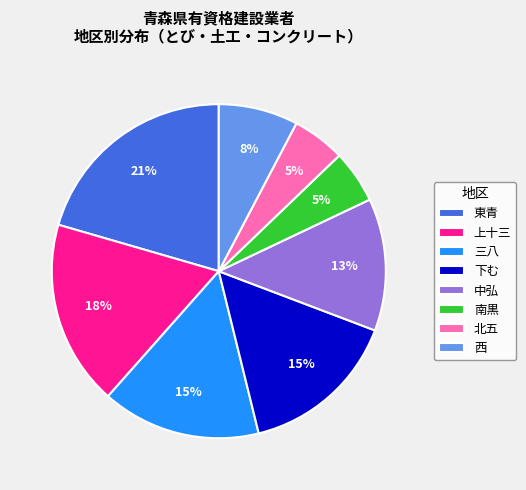

Does 北五 account for over 50% of the chart?

No